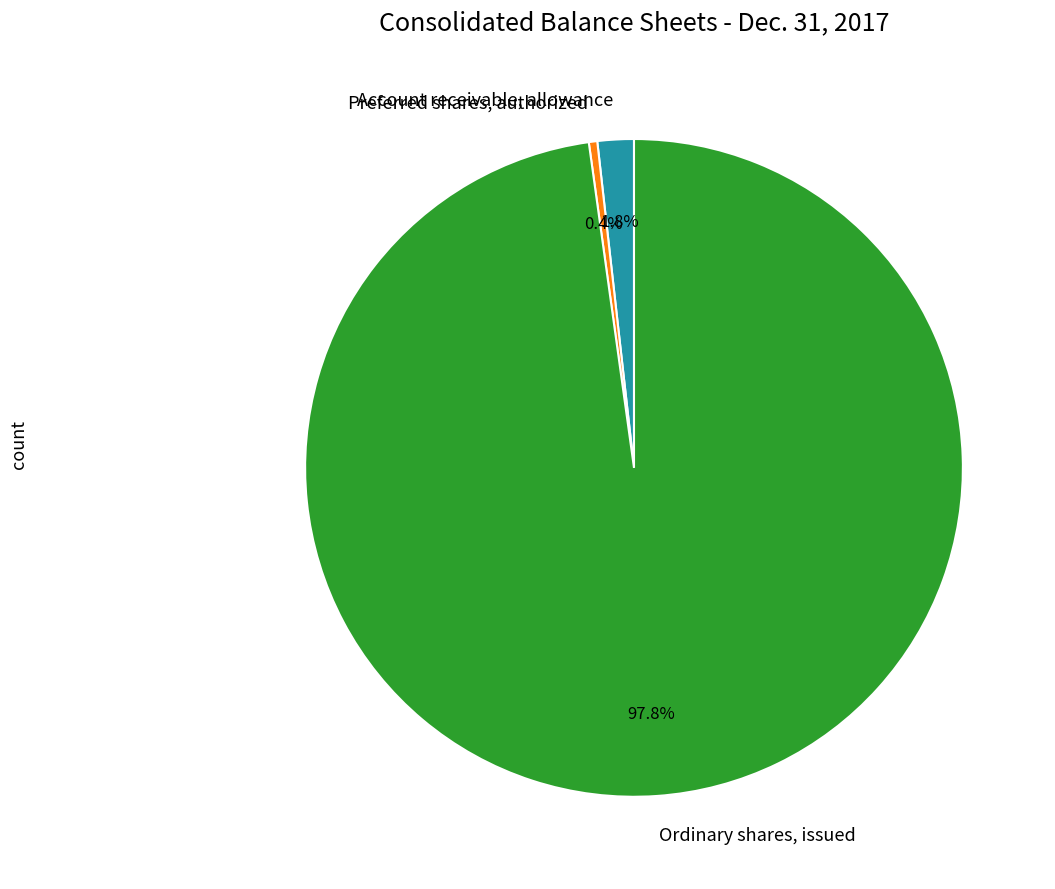

What is the smallest slice in the pie chart?

Preferred shares, authorized